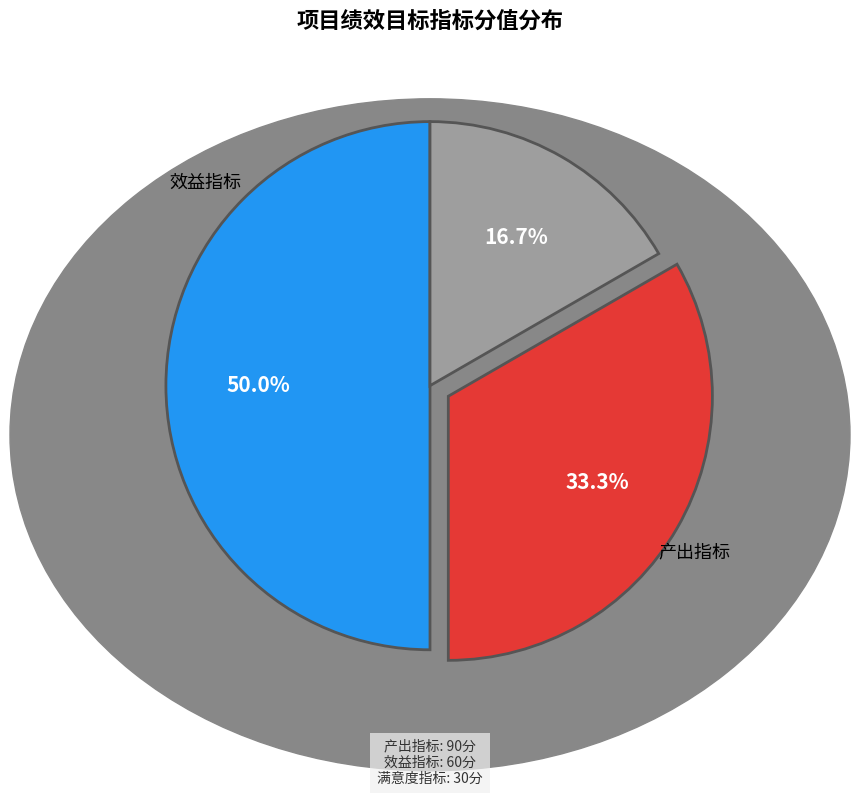

To the nearest percent, what is the difference between the largest and smallest slice percentages?

33%